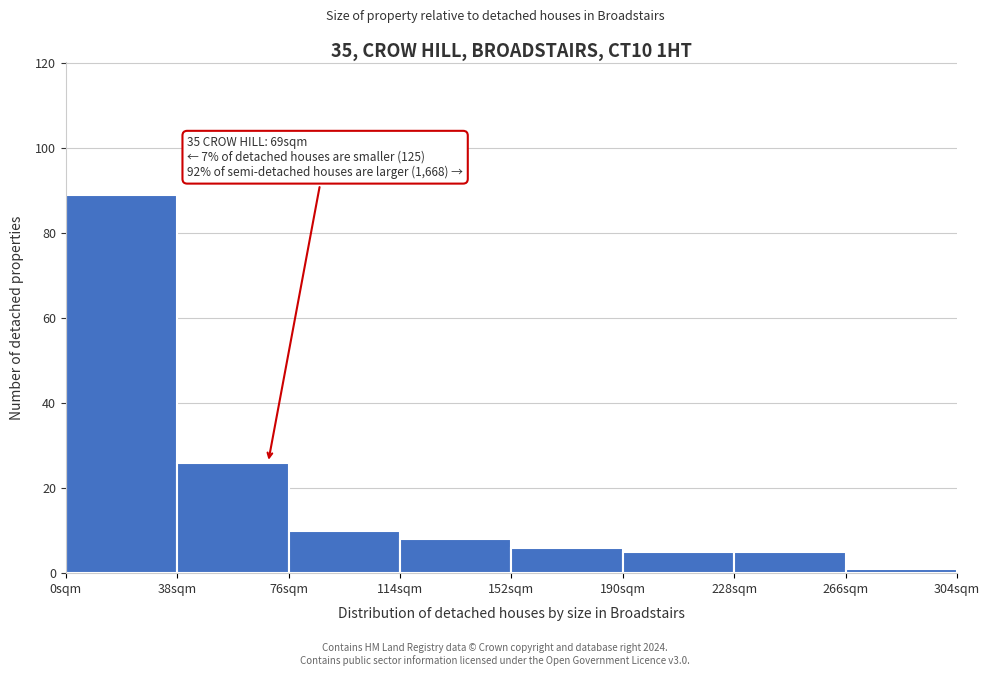

Over which range of the x-axis is the bar tallest?

0 to 38